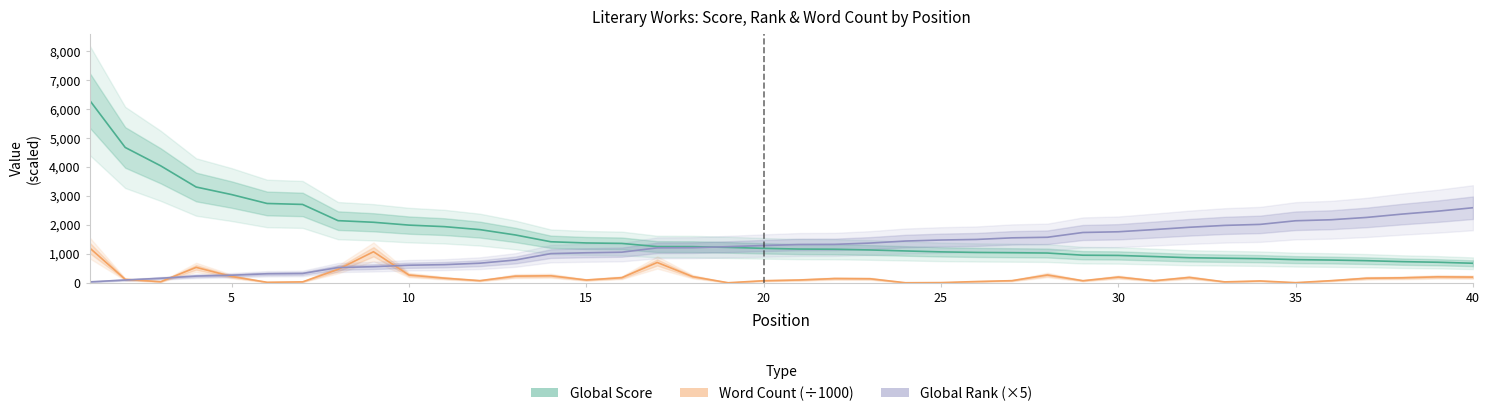

What is the average value of the Global Score series?

1650.2